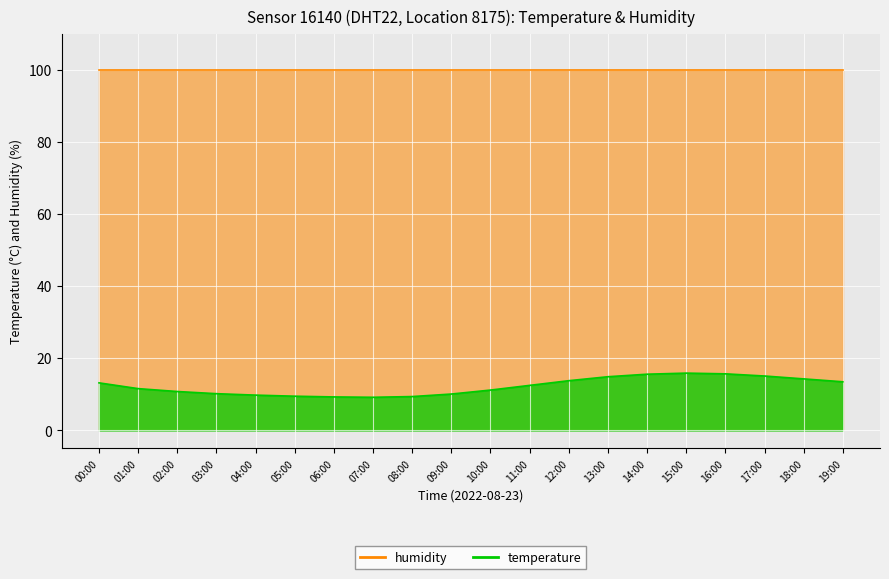

What position from the right is 04:00?

16